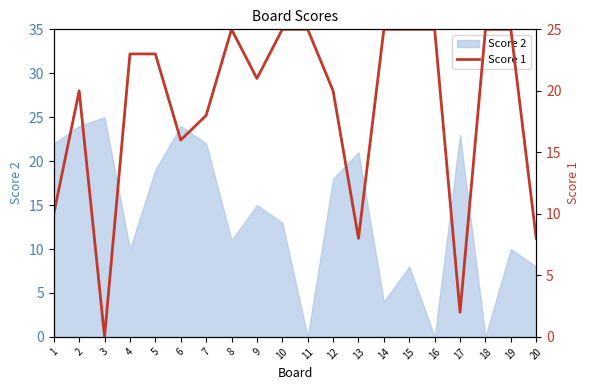

Is it true that the value at 9 is 32?

False